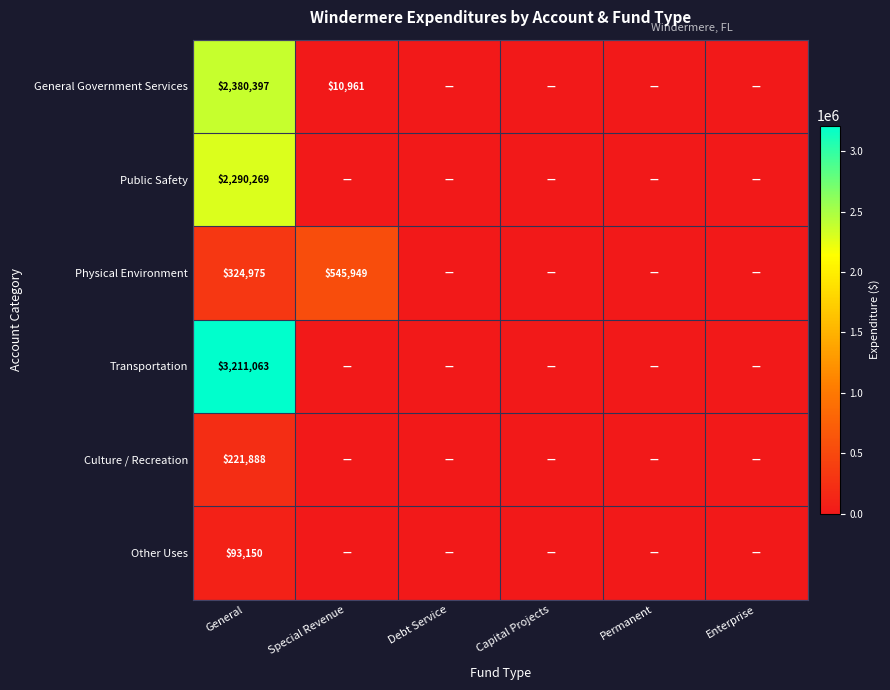

What is the difference between the highest and lowest values at General?

3117913